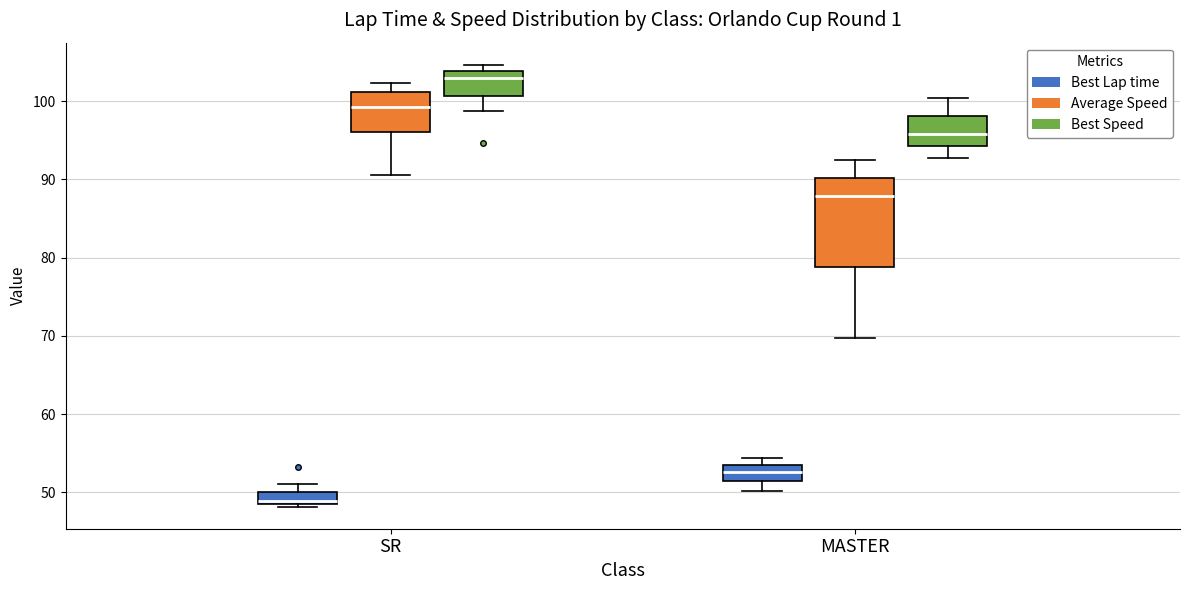

Where does the upper whisker of the box for SR (Average Speed) end on the y-axis? The values are not printed on the chart, so give them approximately, as read against the axis.

102